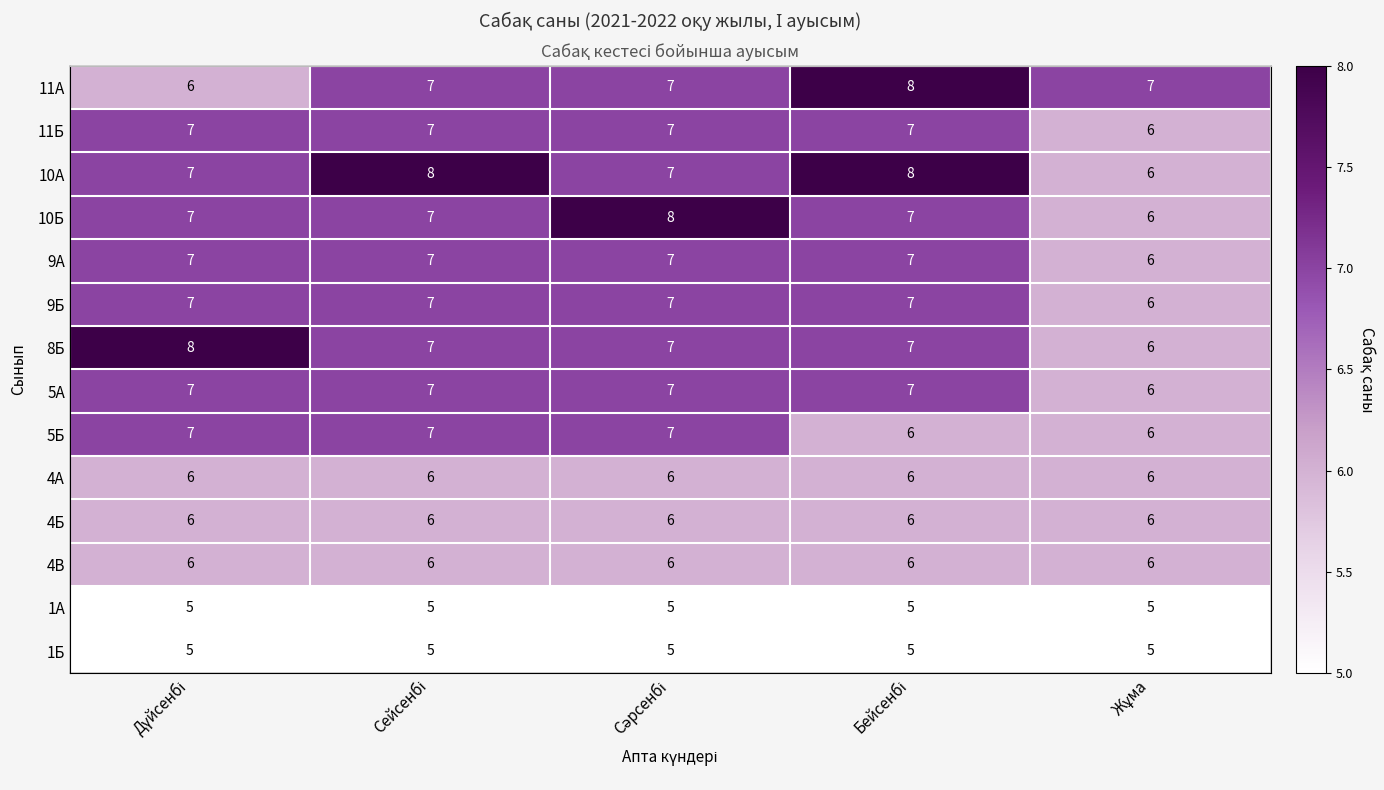

Which category has the highest value in the 4Б series?

Дүйсенбі